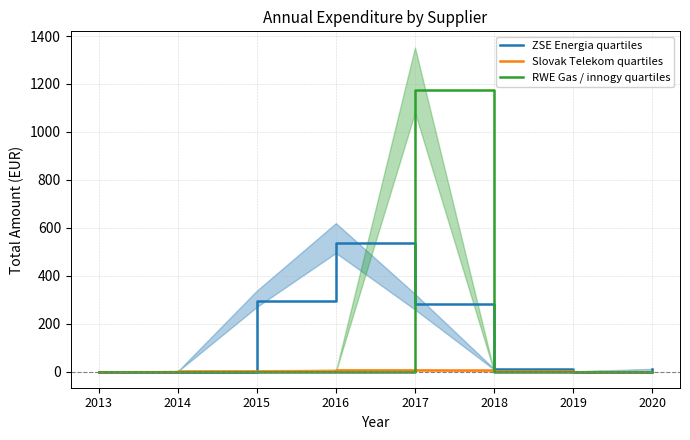

Where do Slovak Telekom quartiles and RWE Gas / innogy quartiles first cross each other?

2016 and 2017